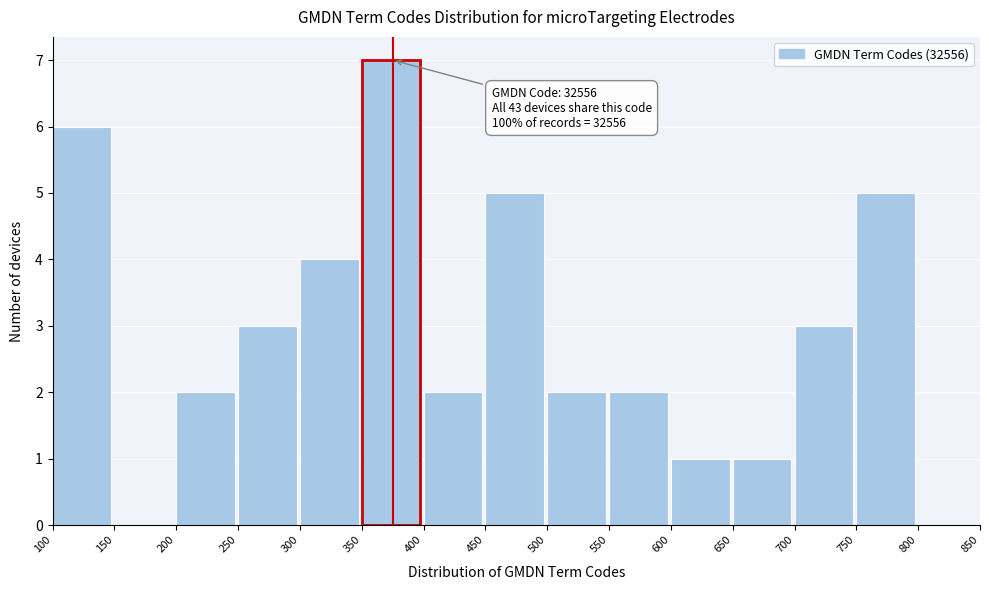

Which range on the x-axis has the tallest bar?

350 to 400